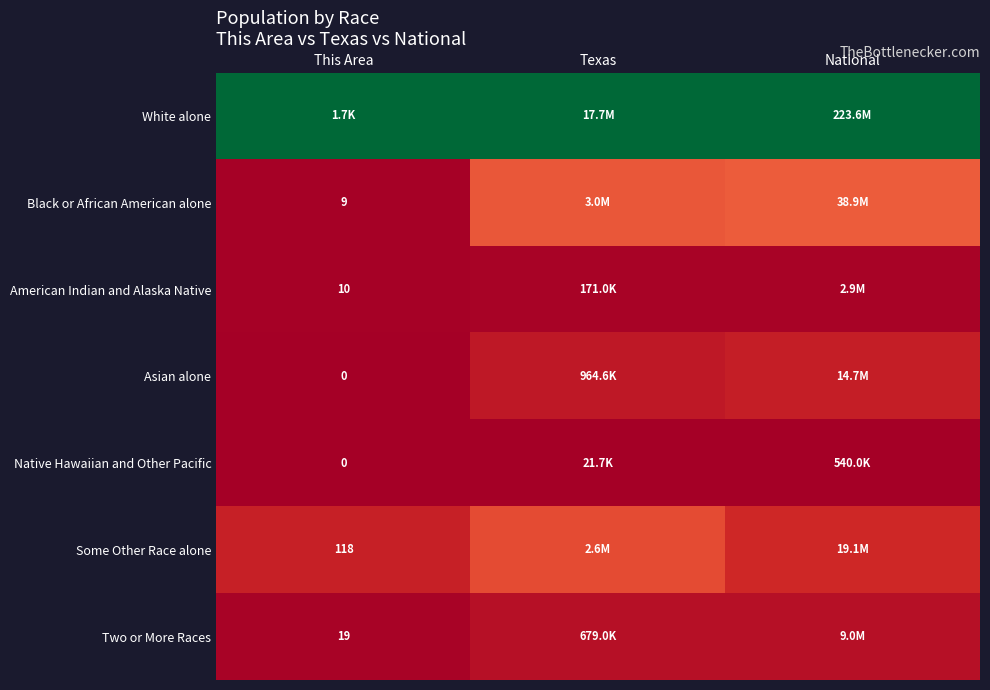

Is the value of Two or More Races at This Area greater than the value of Some Other Race alone at This Area?

No